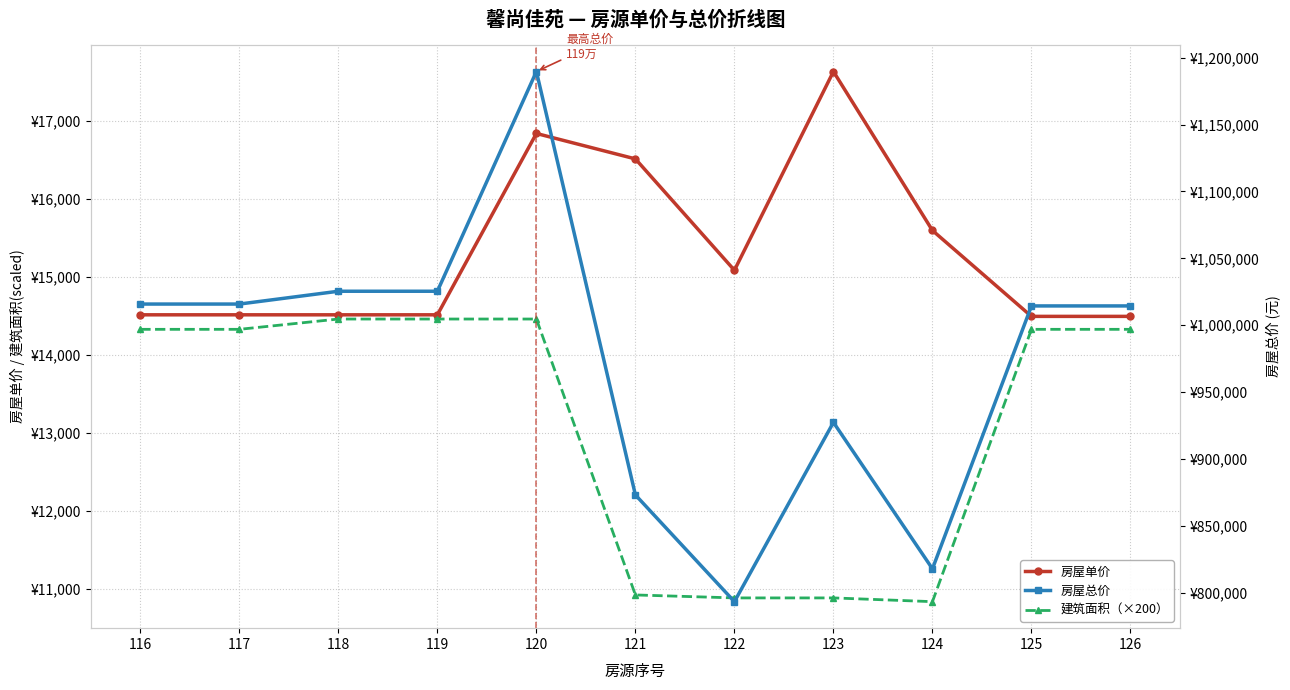

Where is the first local minimum for 建筑面积（×200）?

124